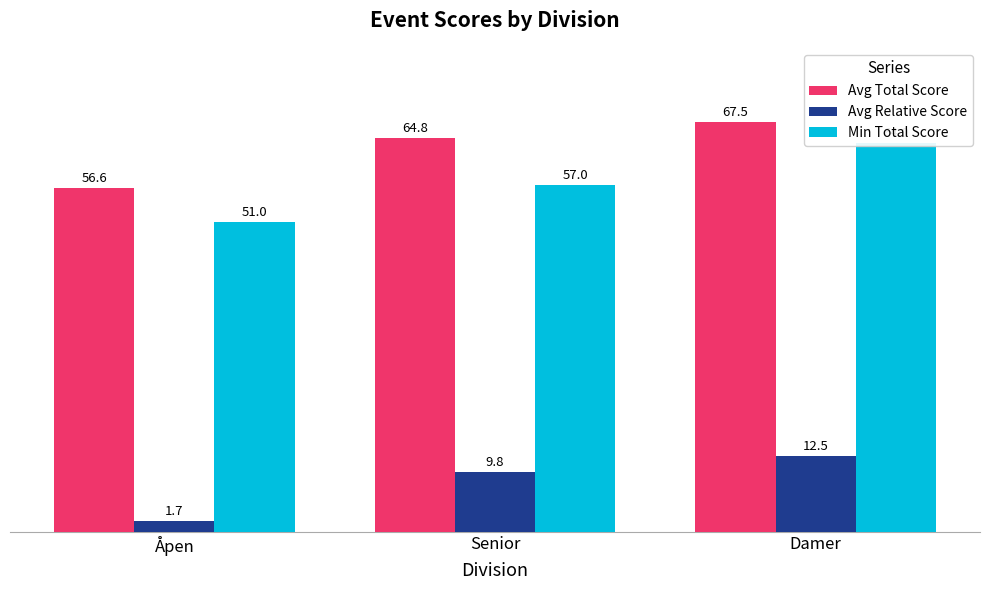

Reading right to left, what are all the values shown in this chart?

Avg Total Score: Damer=67.5	Senior=64.8	Åpen=56.6
Avg Relative Score: Damer=12.5	Senior=9.8	Åpen=1.7
Min Total Score: Damer=64.0	Senior=57.0	Åpen=51.0